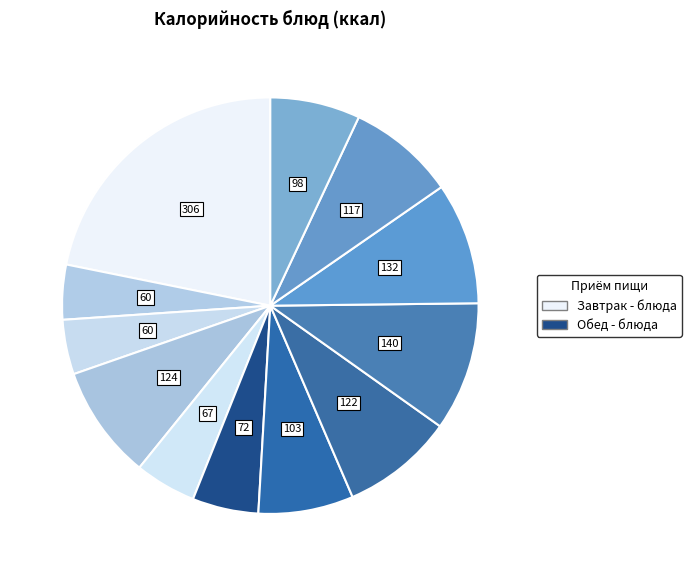

Is there a majority slice in this chart?

No